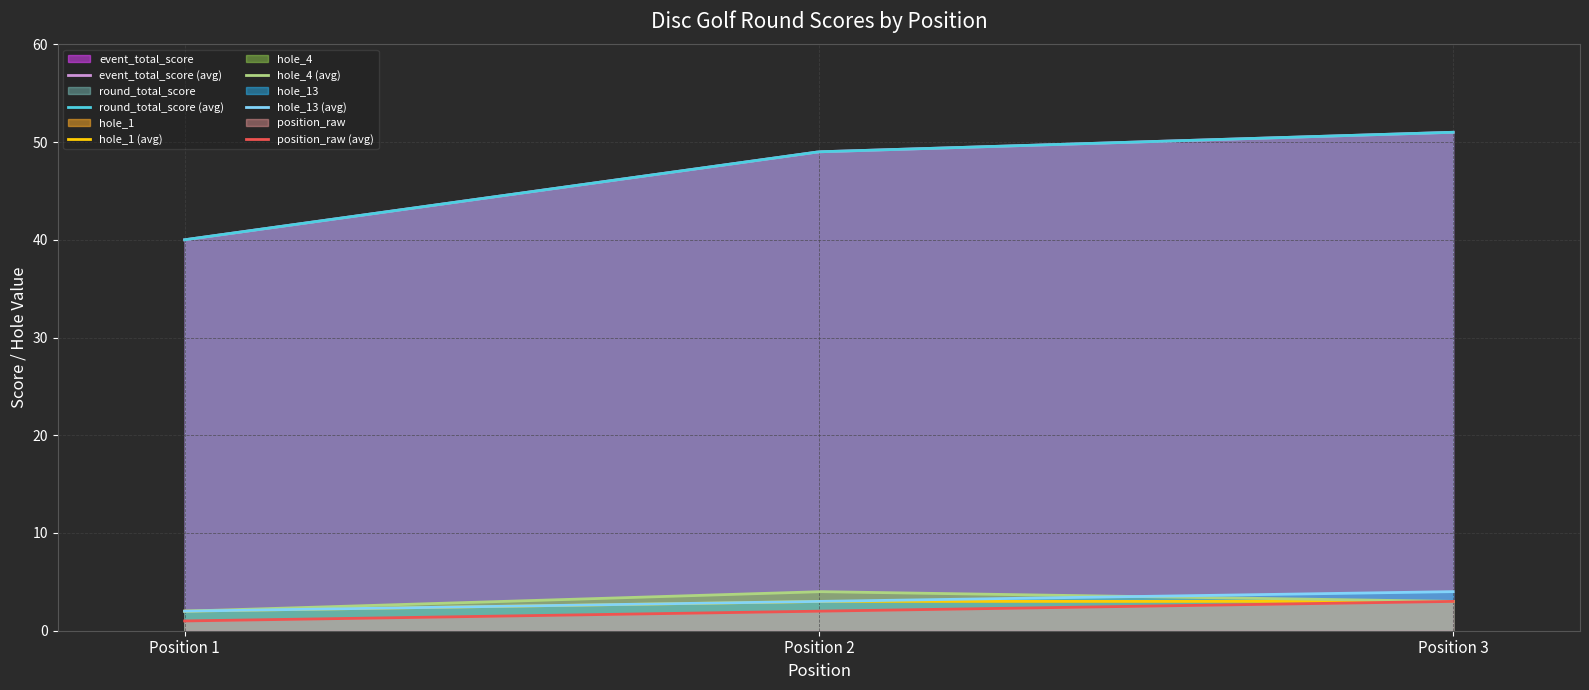

List the series in order of their peak value, highest first.

event_total_score, round_total_score, hole_4, hole_13, hole_1, position_raw